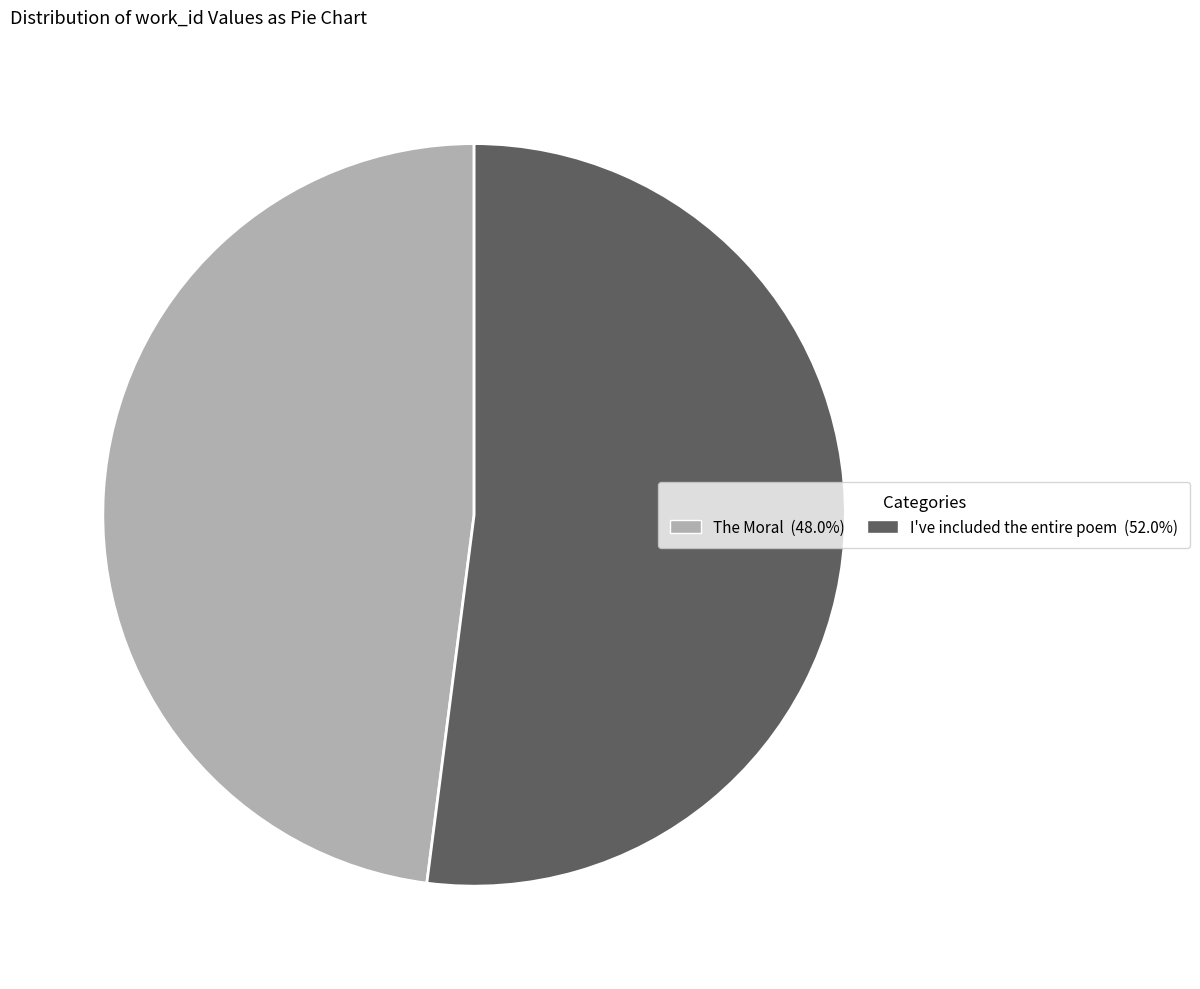

Is it true that The Moral is 33% of the pie?

False